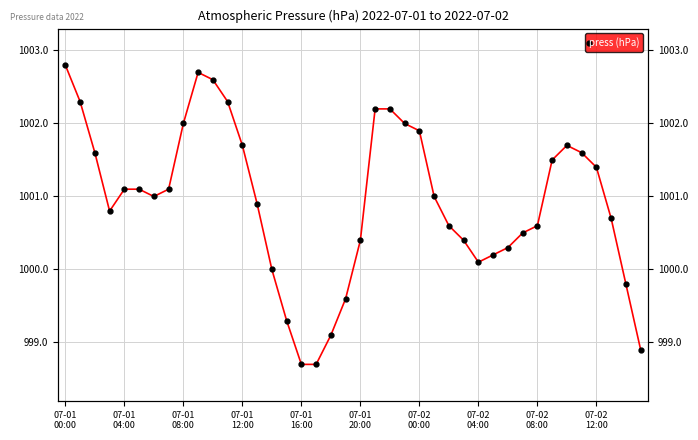

How many categories are shown in the chart?

40